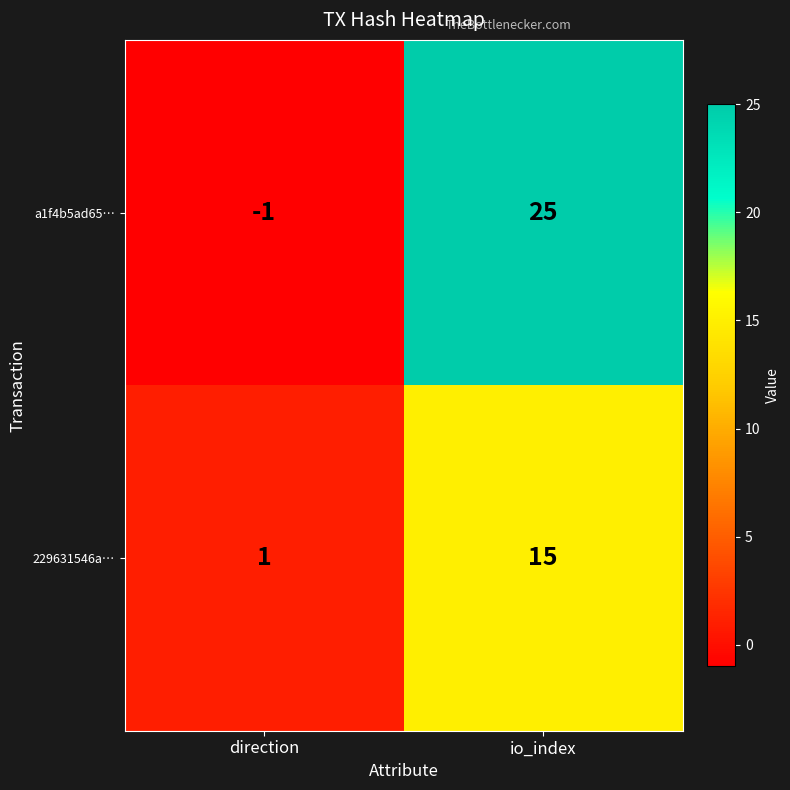

At which label does 229631546a… reach its minimum?

direction